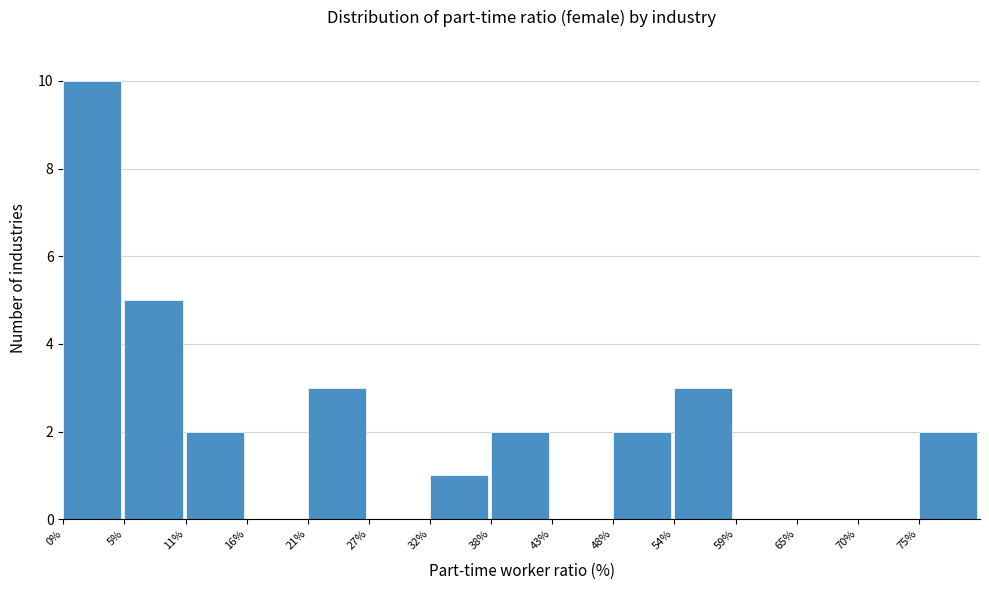

Reading left to right, extract all data points from this chart.

0%=10	5%=5	11%=2	16%=0	21%=3	27%=0	32%=1	38%=2	43%=0	48%=2	54%=3	59%=0	65%=0	70%=0	75%=2